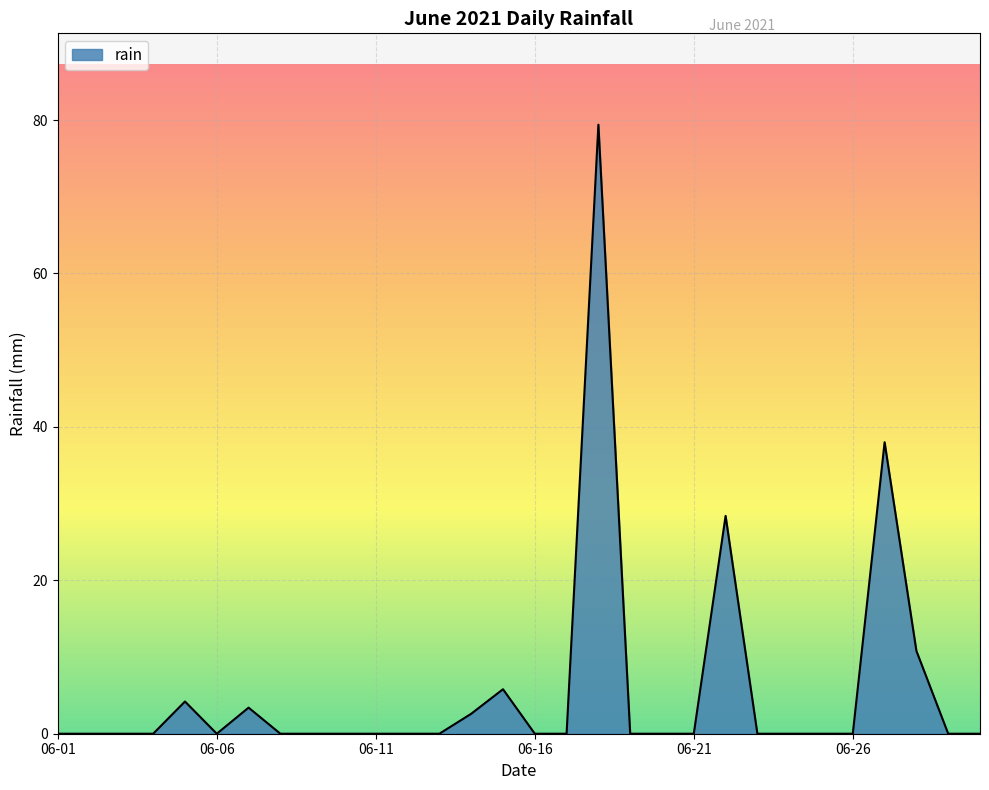

What is the maximum value shown in the chart?

79.4